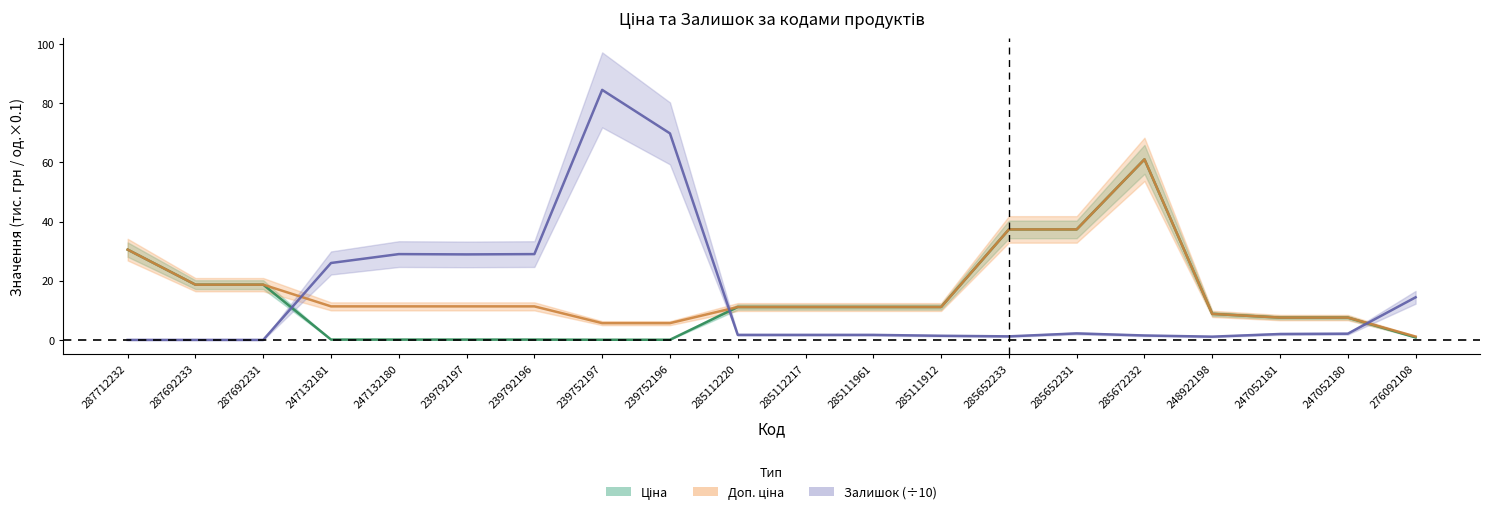

At which label does Доп. ціна reach its minimum?

276092108